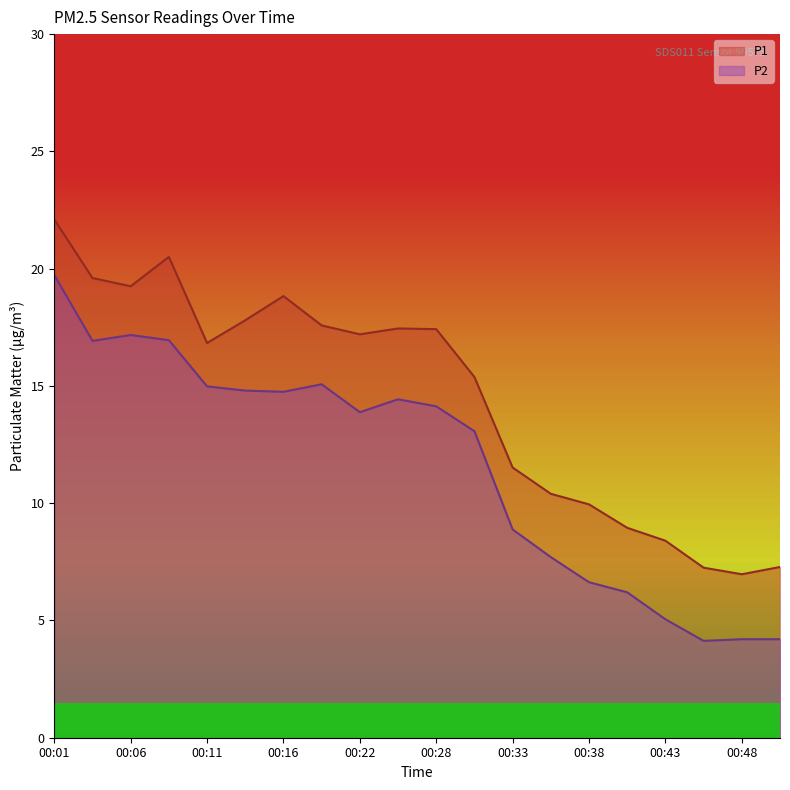

Which series has the largest total across all categories?

P1